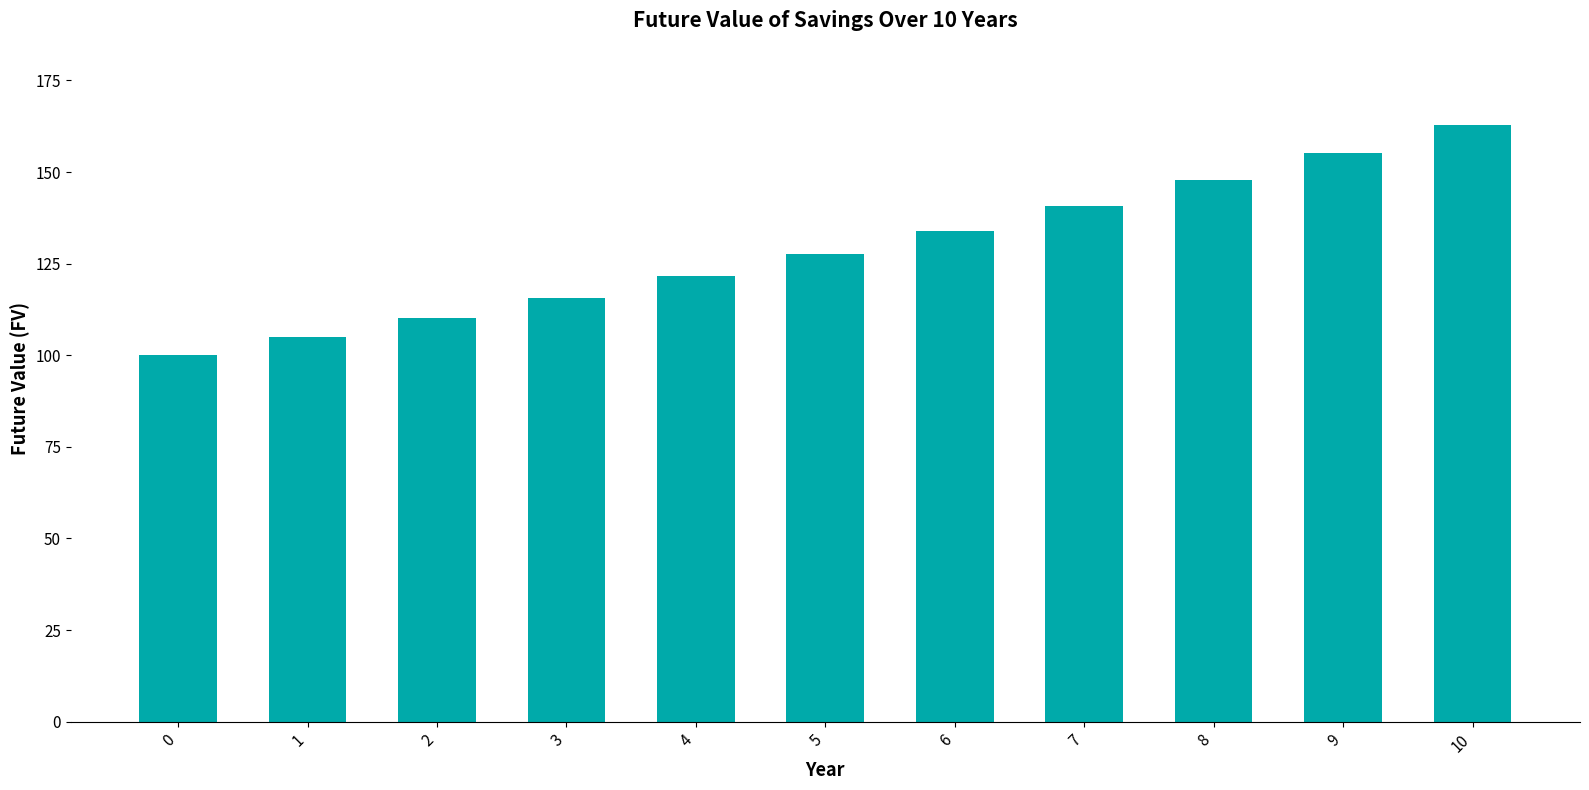

What is the sum of the values at 3 and 1?

220.8